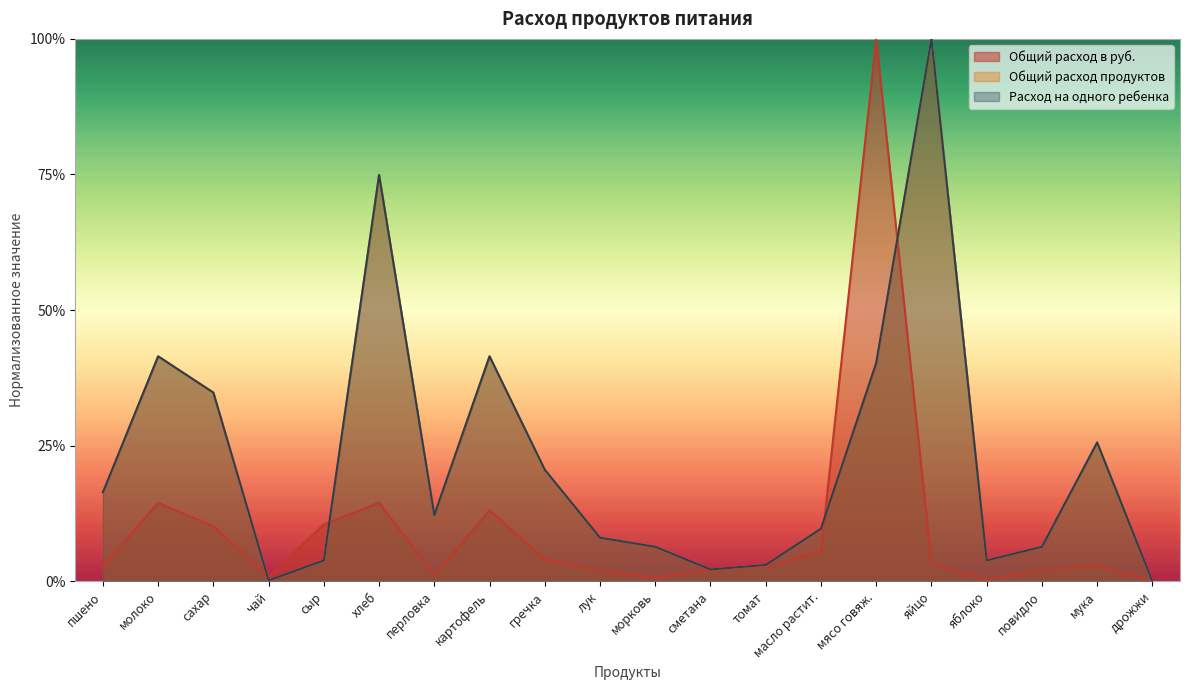

How many interior local peaks does the Общий расход продуктов series have?

5